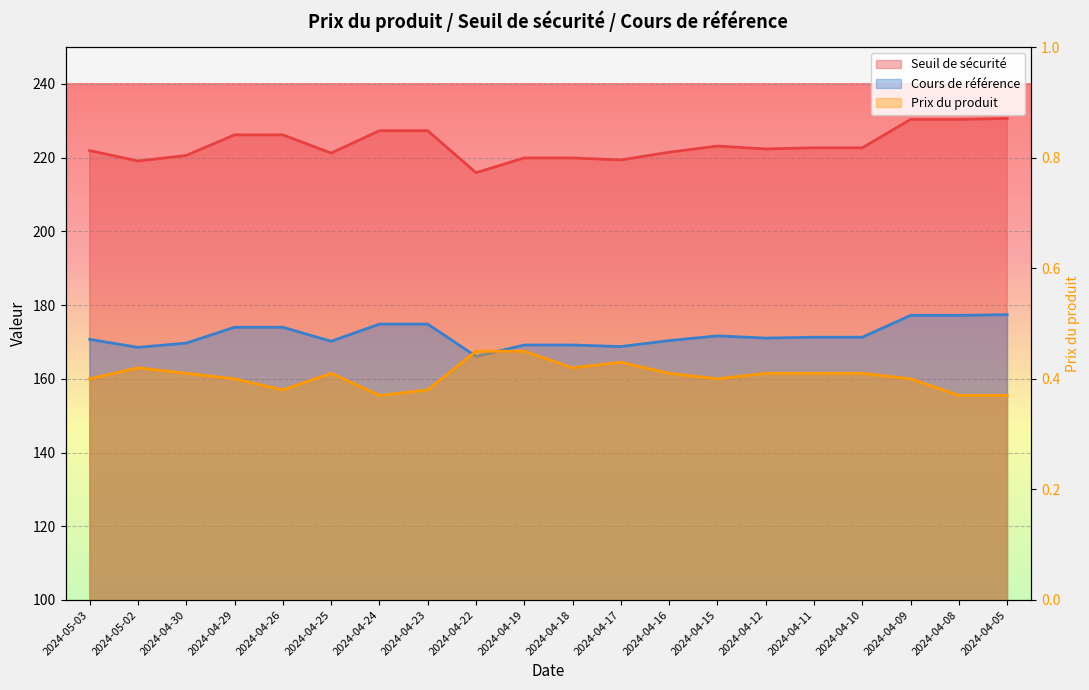

What is the difference between the maximum and minimum values in the Seuil de sécurité series?

14.7